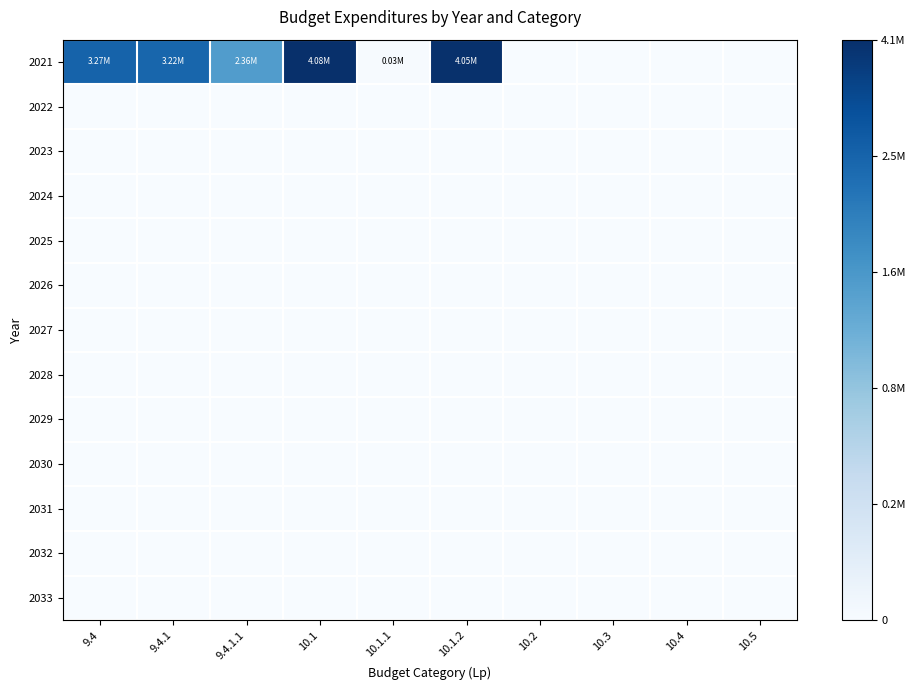

Reading left to right, extract all data points from this chart.

2021: 9.4=0.8	9.4.1=0.8	9.4.1.1=0.6	10.1=1.0	10.1.1=0.0	10.1.2=1.0	10.2=0.0	10.3=0.0	10.4=0.0	10.5=0.0
2022: 9.4=0.0	9.4.1=0.0	9.4.1.1=0.0	10.1=0.0	10.1.1=0.0	10.1.2=0.0	10.2=0.0	10.3=0.0	10.4=0.0	10.5=0.0
2023: 9.4=0.0	9.4.1=0.0	9.4.1.1=0.0	10.1=0.0	10.1.1=0.0	10.1.2=0.0	10.2=0.0	10.3=0.0	10.4=0.0	10.5=0.0
2024: 9.4=0.0	9.4.1=0.0	9.4.1.1=0.0	10.1=0.0	10.1.1=0.0	10.1.2=0.0	10.2=0.0	10.3=0.0	10.4=0.0	10.5=0.0
2025: 9.4=0.0	9.4.1=0.0	9.4.1.1=0.0	10.1=0.0	10.1.1=0.0	10.1.2=0.0	10.2=0.0	10.3=0.0	10.4=0.0	10.5=0.0
2026: 9.4=0.0	9.4.1=0.0	9.4.1.1=0.0	10.1=0.0	10.1.1=0.0	10.1.2=0.0	10.2=0.0	10.3=0.0	10.4=0.0	10.5=0.0
2027: 9.4=0.0	9.4.1=0.0	9.4.1.1=0.0	10.1=0.0	10.1.1=0.0	10.1.2=0.0	10.2=0.0	10.3=0.0	10.4=0.0	10.5=0.0
2028: 9.4=0.0	9.4.1=0.0	9.4.1.1=0.0	10.1=0.0	10.1.1=0.0	10.1.2=0.0	10.2=0.0	10.3=0.0	10.4=0.0	10.5=0.0
2029: 9.4=0.0	9.4.1=0.0	9.4.1.1=0.0	10.1=0.0	10.1.1=0.0	10.1.2=0.0	10.2=0.0	10.3=0.0	10.4=0.0	10.5=0.0
2030: 9.4=0.0	9.4.1=0.0	9.4.1.1=0.0	10.1=0.0	10.1.1=0.0	10.1.2=0.0	10.2=0.0	10.3=0.0	10.4=0.0	10.5=0.0
2031: 9.4=0.0	9.4.1=0.0	9.4.1.1=0.0	10.1=0.0	10.1.1=0.0	10.1.2=0.0	10.2=0.0	10.3=0.0	10.4=0.0	10.5=0.0
2032: 9.4=0.0	9.4.1=0.0	9.4.1.1=0.0	10.1=0.0	10.1.1=0.0	10.1.2=0.0	10.2=0.0	10.3=0.0	10.4=0.0	10.5=0.0
2033: 9.4=0.0	9.4.1=0.0	9.4.1.1=0.0	10.1=0.0	10.1.1=0.0	10.1.2=0.0	10.2=0.0	10.3=0.0	10.4=0.0	10.5=0.0